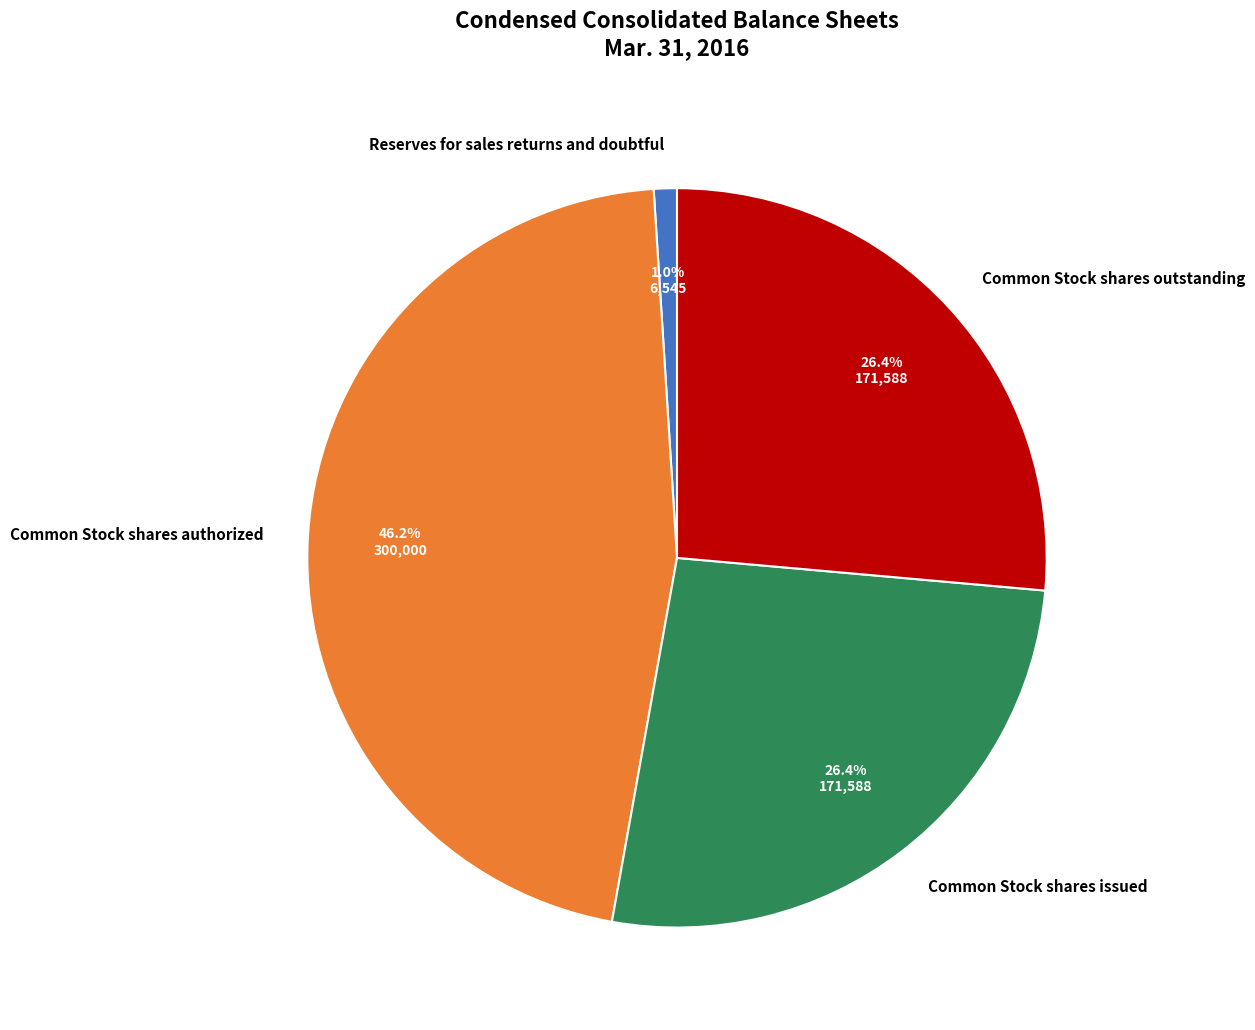

To the nearest percent, what portion does Common Stock shares issued represent?

26%